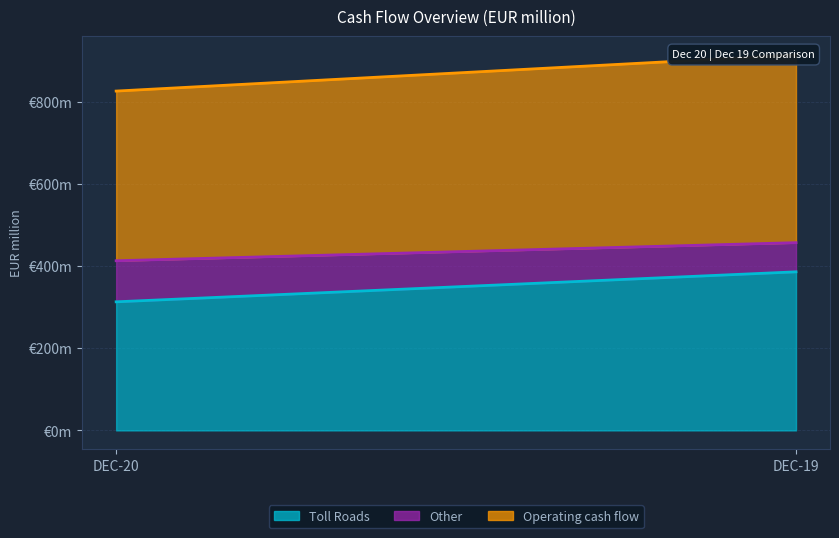

Count the number of data series in this chart.

3